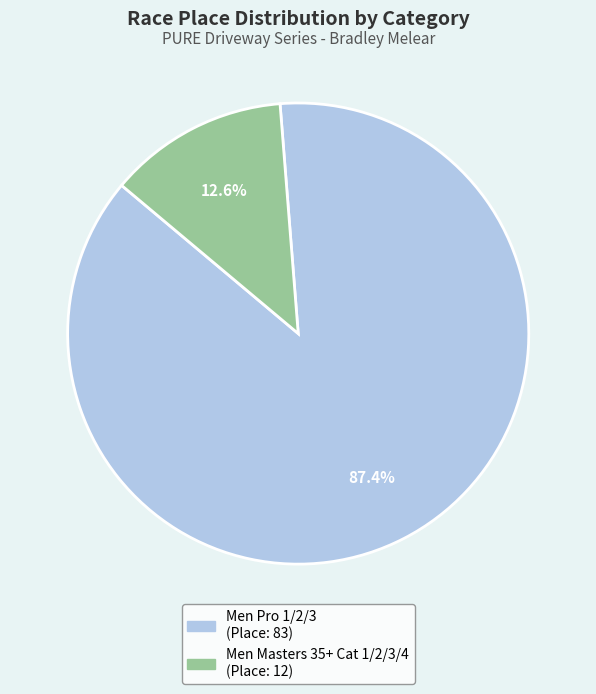

True or false: Men Pro 1/2/3 accounts for 87% of the total.

True